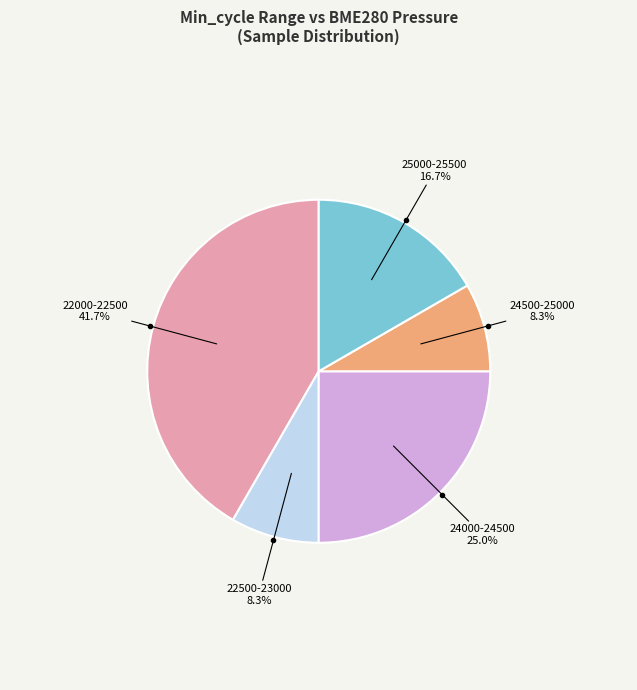

Is there any slice that represents more than half of the pie?

No